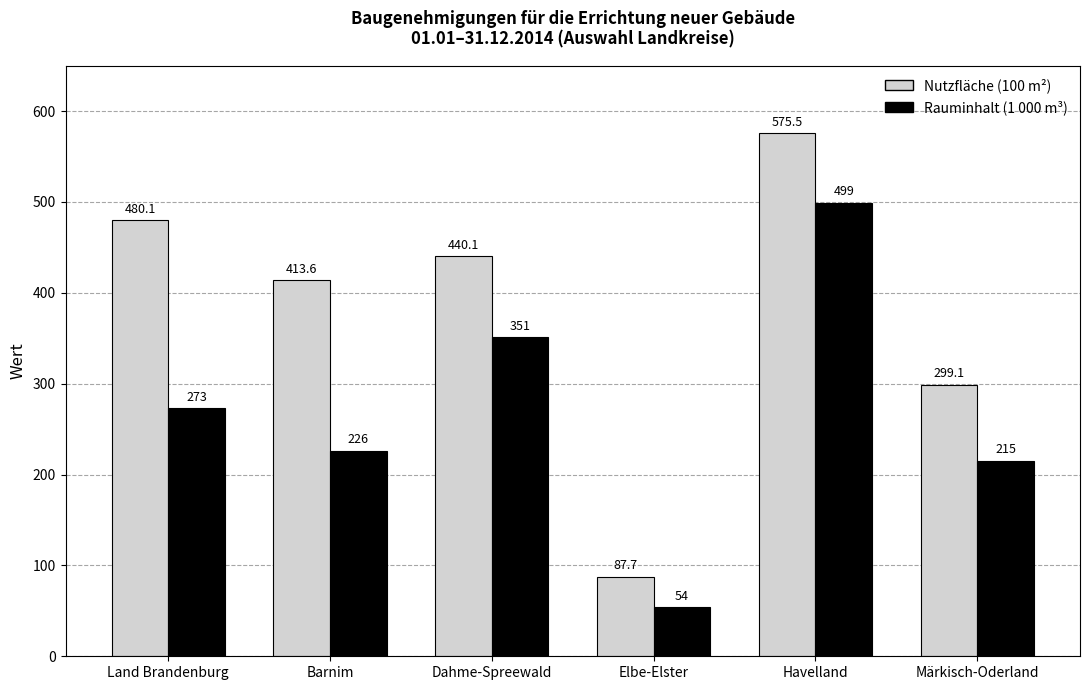

Rank the categories by Rauminhalt (1 000 m³) value from lowest to highest.

Elbe-Elster, Märkisch-Oderland, Barnim, Land Brandenburg, Dahme-Spreewald, Havelland